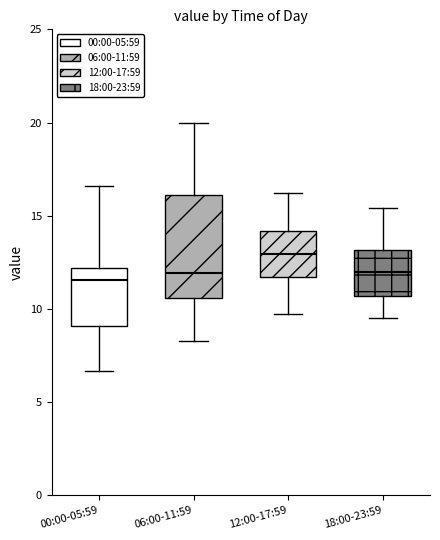

Which box is the tallest, from its lower edge to its upper edge?

06:00-11:59